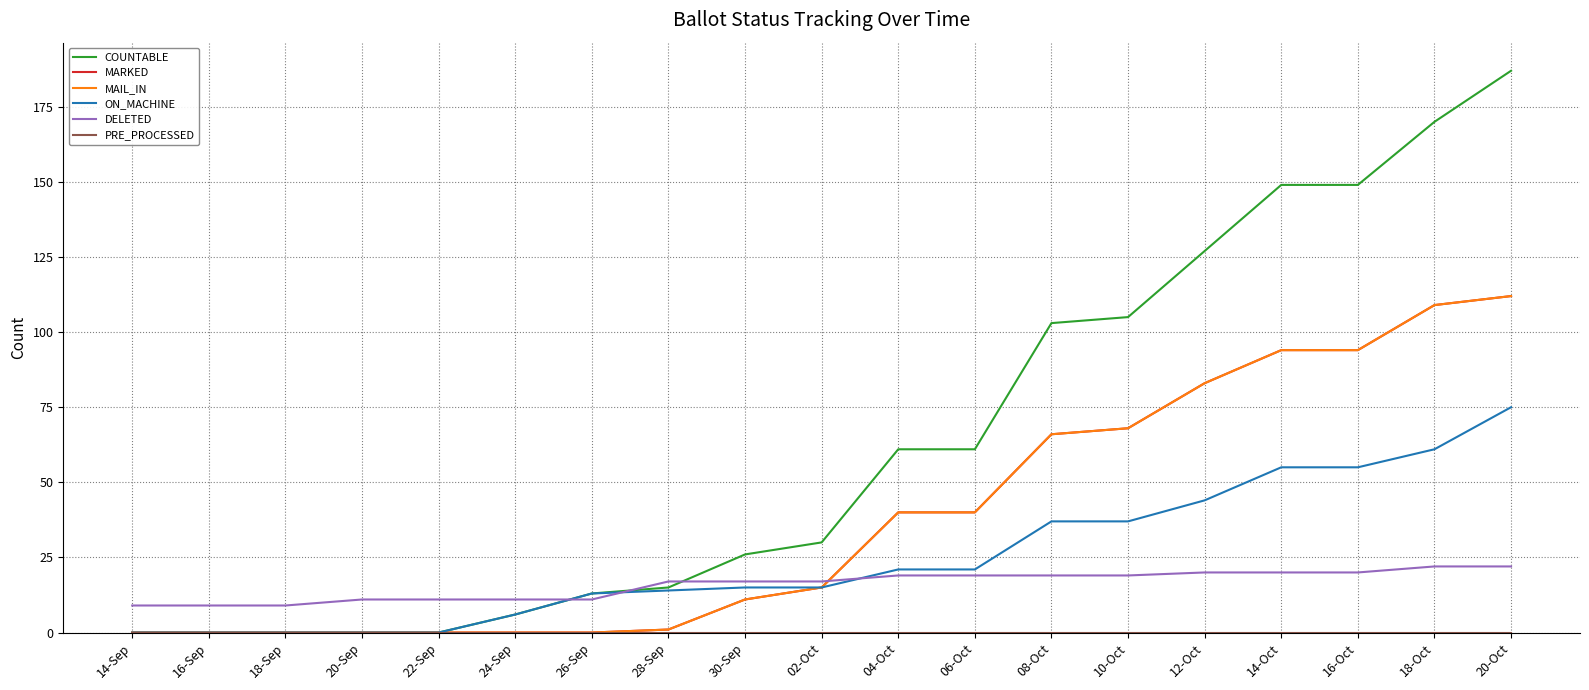

Which series has the largest range (max minus min)?

COUNTABLE